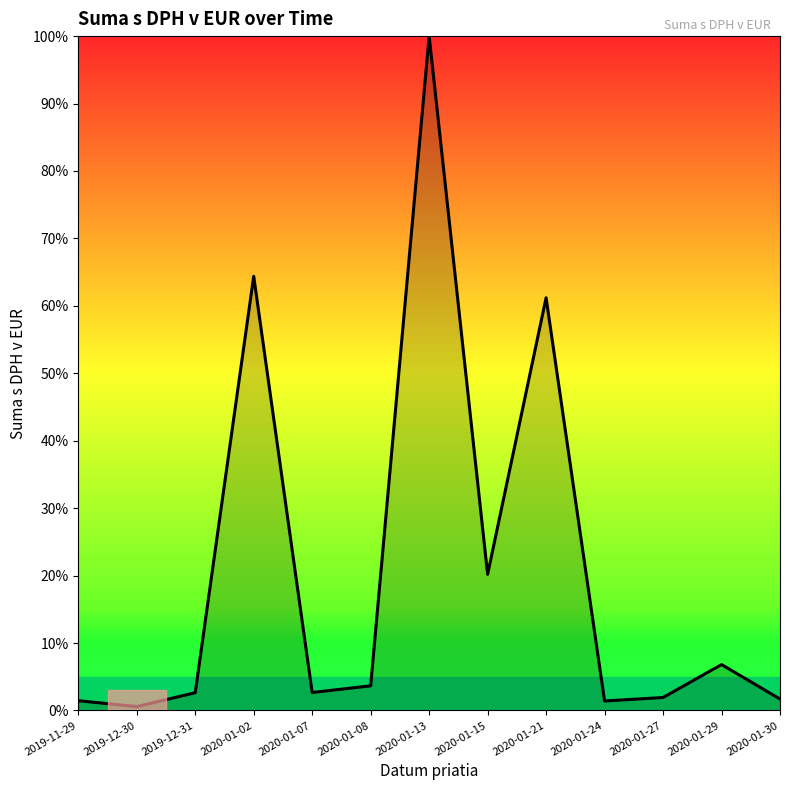

Between 2019-12-31 and 2020-01-02, which is larger?

2020-01-02